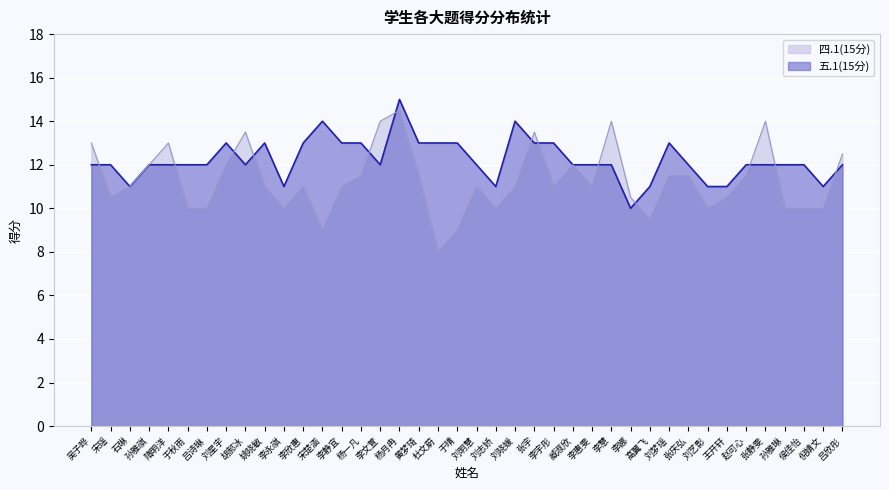

How many lines are shown in the chart?

2